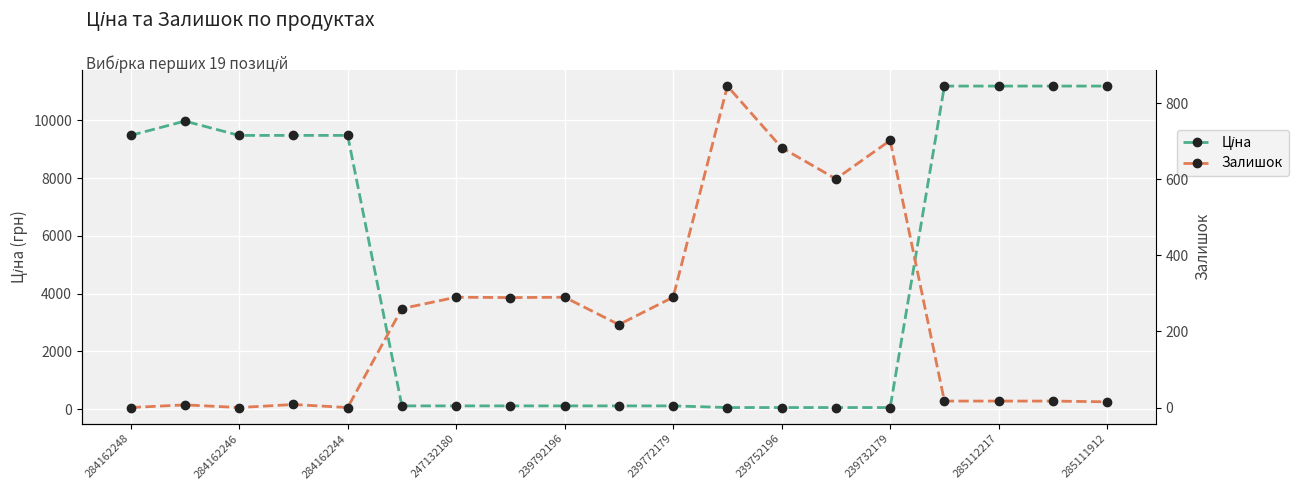

Is the value of Залишок at 284162246 greater than the value of Ціна at 247132180?

No